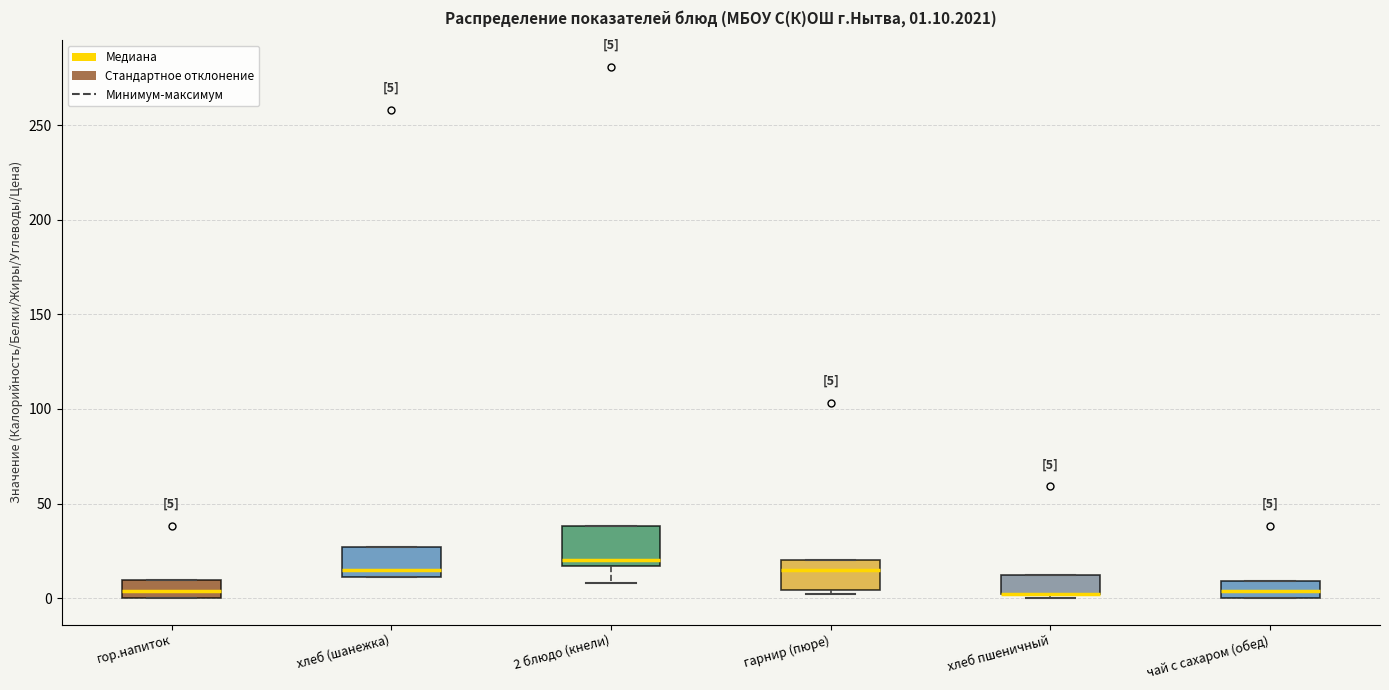

Comparing the boxes themselves (not the whiskers), which one is the tallest?

2 блюдо (кнели)